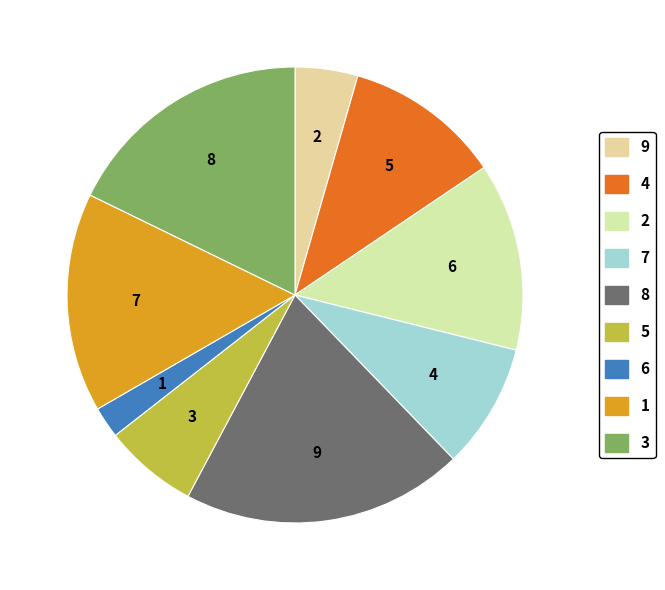

Count the number of slices in the pie.

9